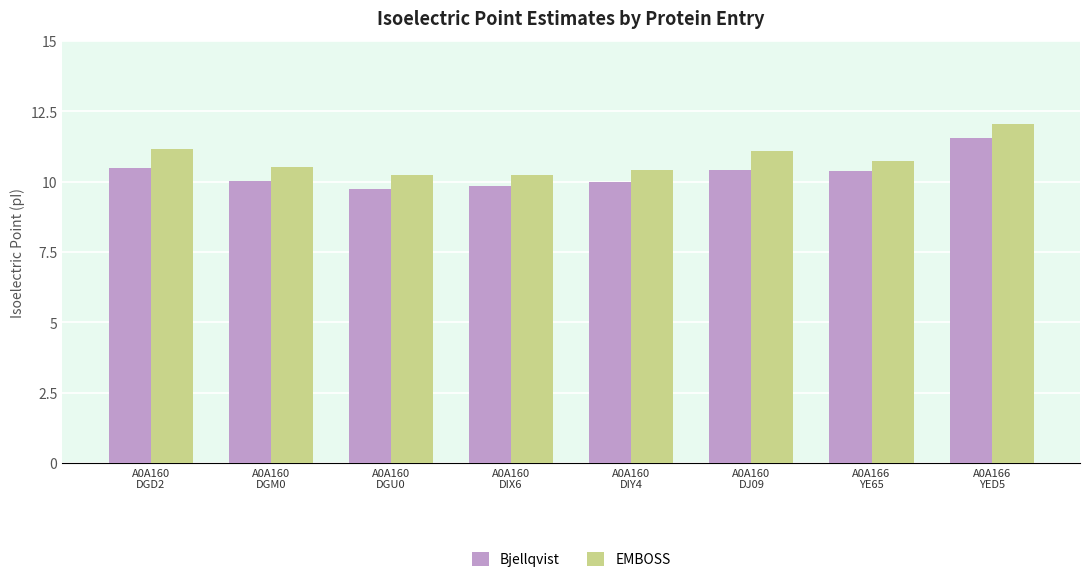

How many groups of bars are there?

8